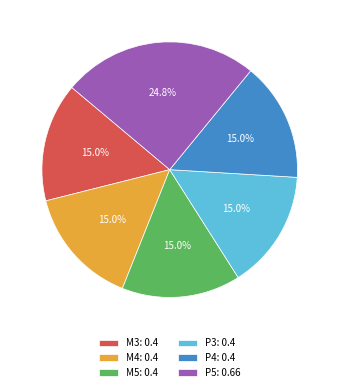

Does any single category account for the majority?

No